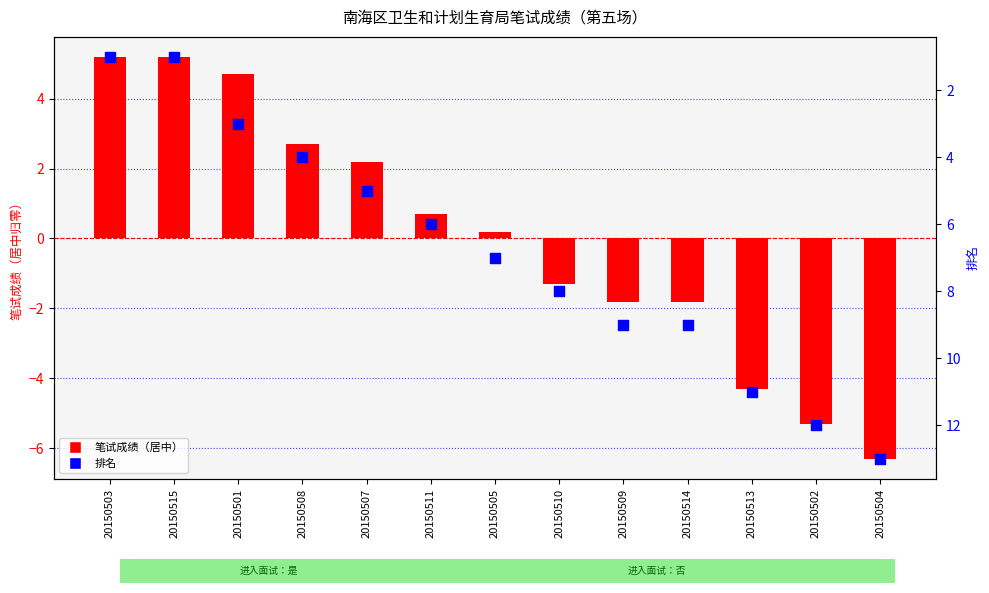

Is the value of 笔试成绩（居中） at 20150513 greater than the value of 排名 at 20150507?

No